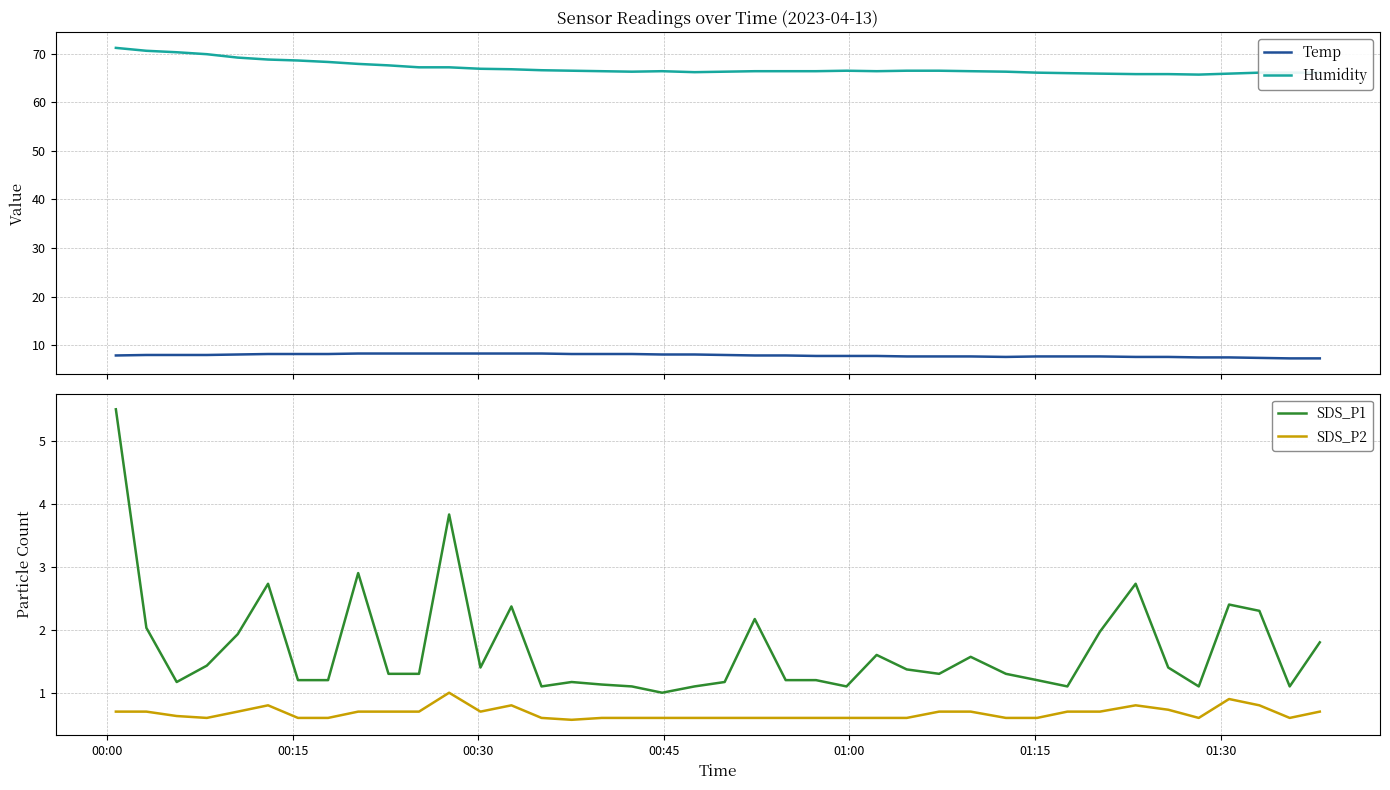

What is the maximum value for SDS_P2?

1.0